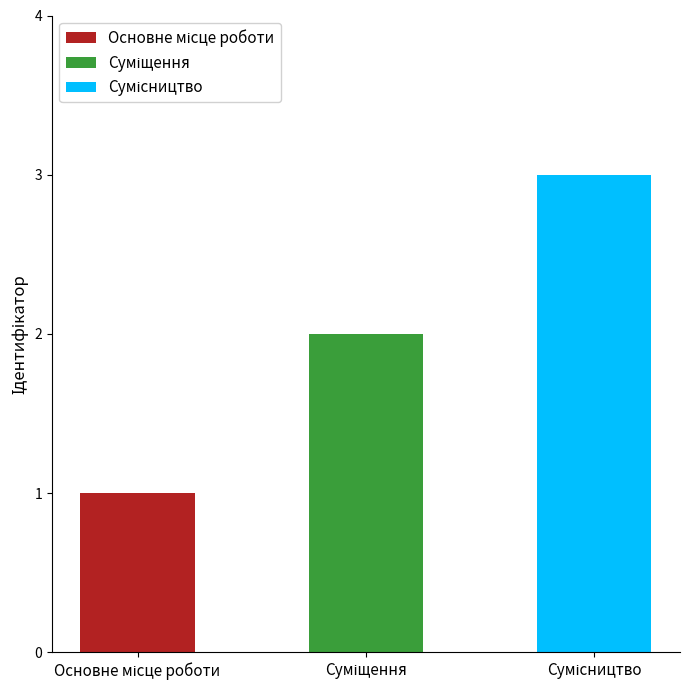

What is the change in value from Основне місце роботи to Суміщення?

+1